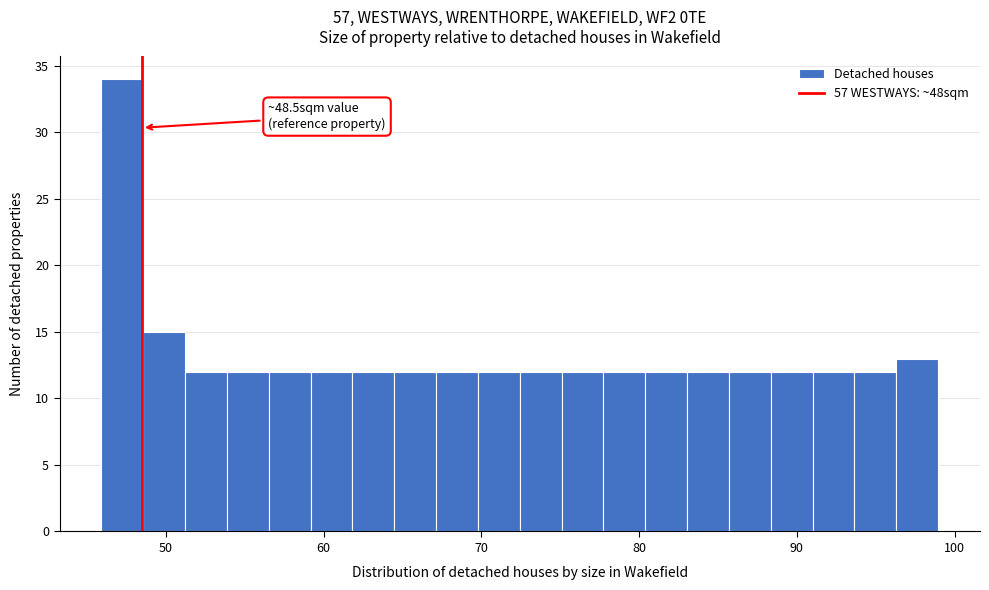

Read against the x-axis, roughly where is the centre of the tallest bar?

47